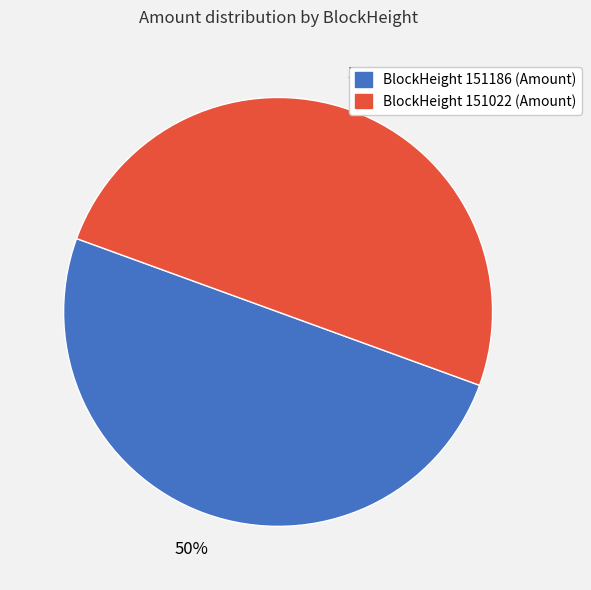

The BlockHeight 151186 (Amount) slice represents 39% of the pie. True or false?

False